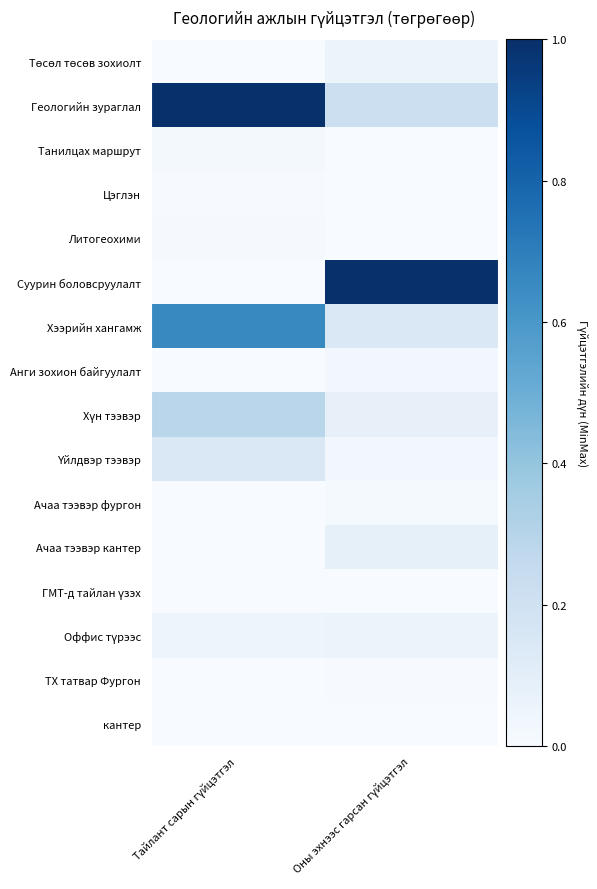

Which label corresponds to the largest value in the chart?

Тайлант сарын гүйцэтгэл